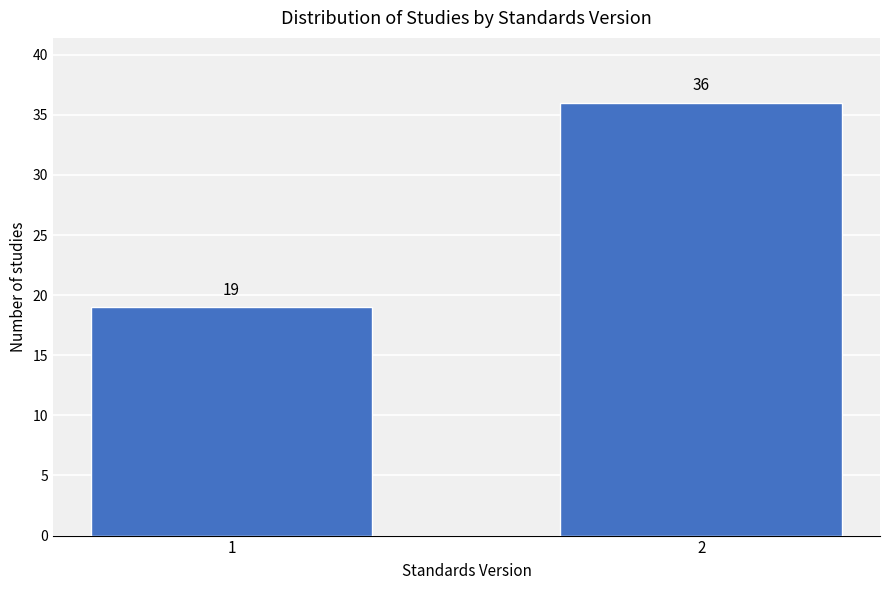

Reading right to left, transcribe all the data shown in this chart.

36	19